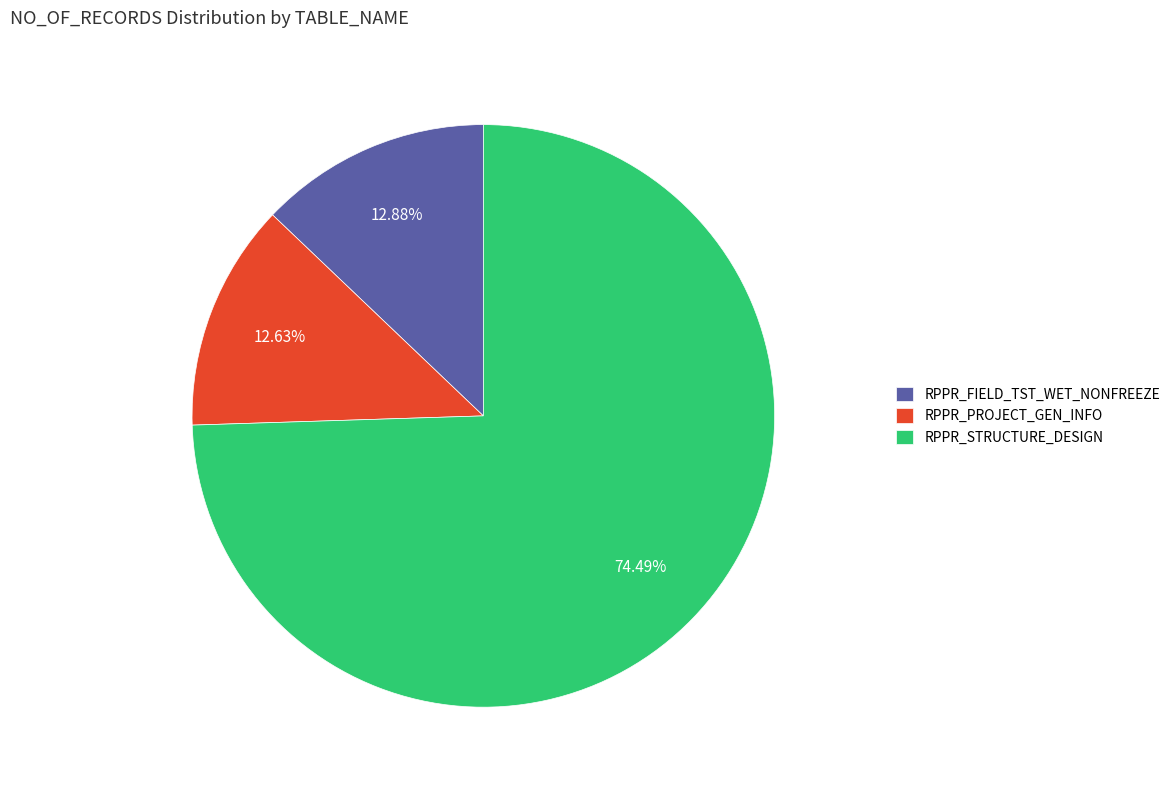

Is there a majority slice in this chart?

Yes